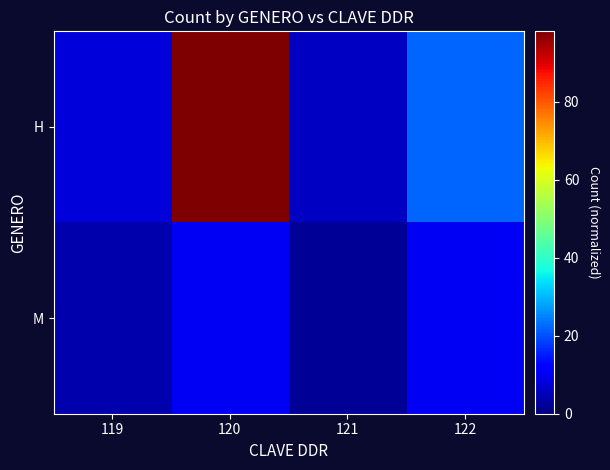

At how many categories does at least one series exceed 10?

2